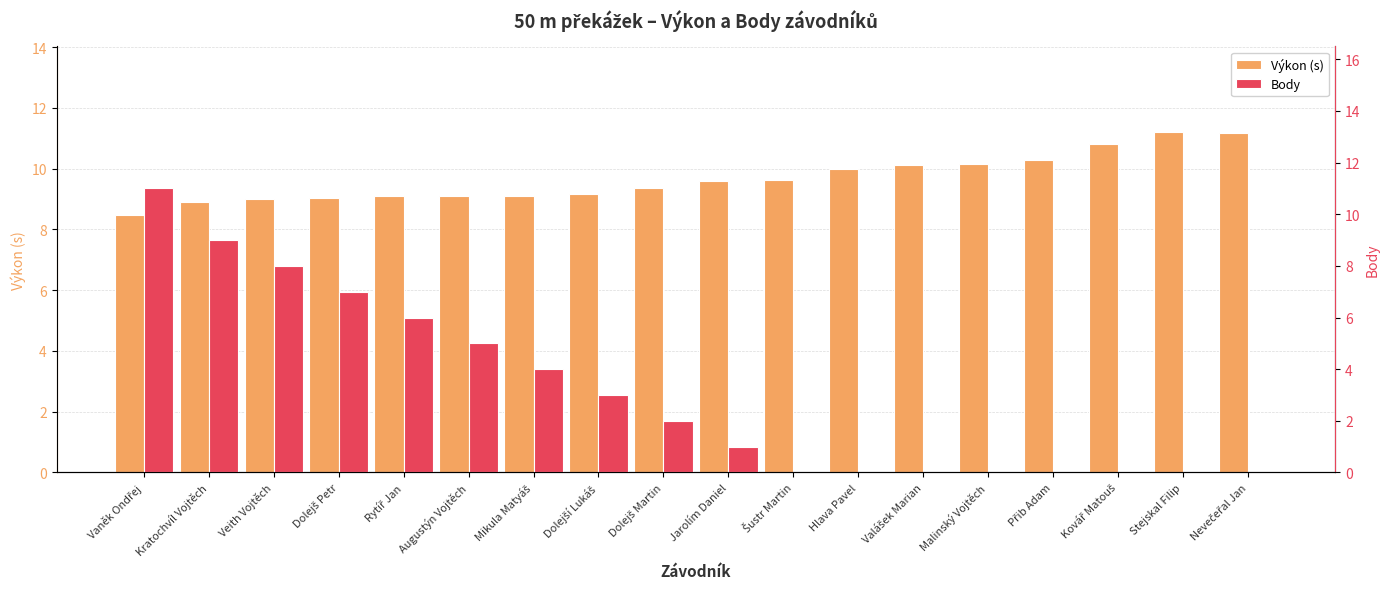

The Výkon (s) series shows 9.2 at Dolejší Lukáš. True or false?

True